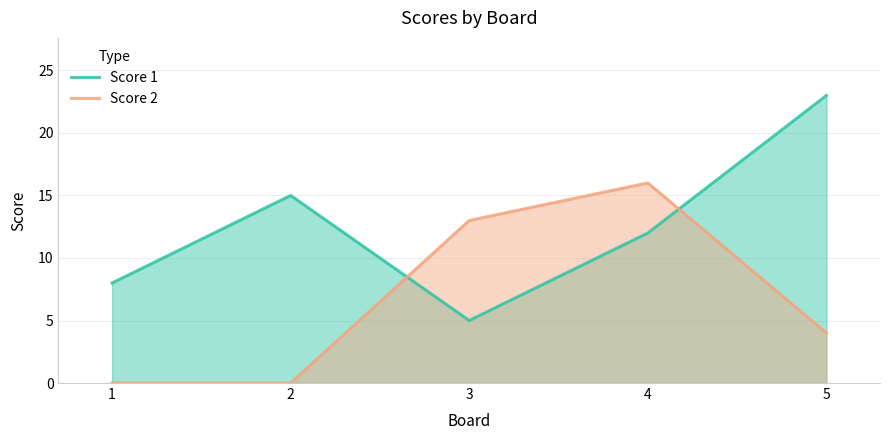

Is the value of Score 2 at 4 greater than the value of Score 1 at 2?

Yes